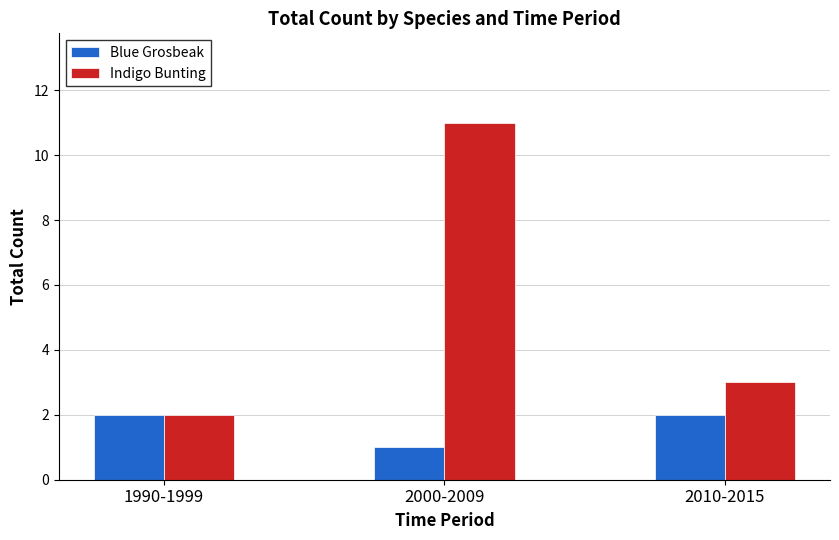

Is it true that Indigo Bunting equals 11 at 2000-2009?

True